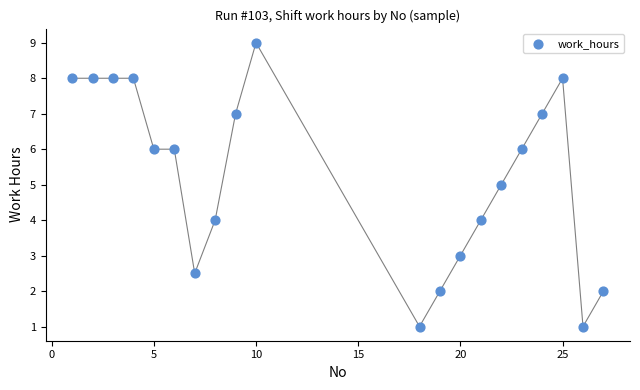

What is the range of X values (max minus min)?

26.0